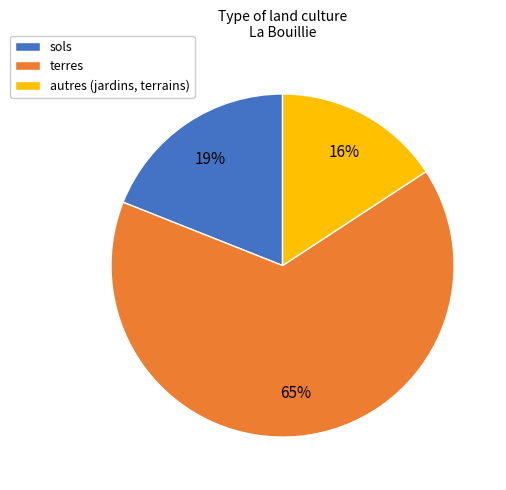

What is the ratio of the value at terres to the value at autres (jardins, terrains)?

4.1